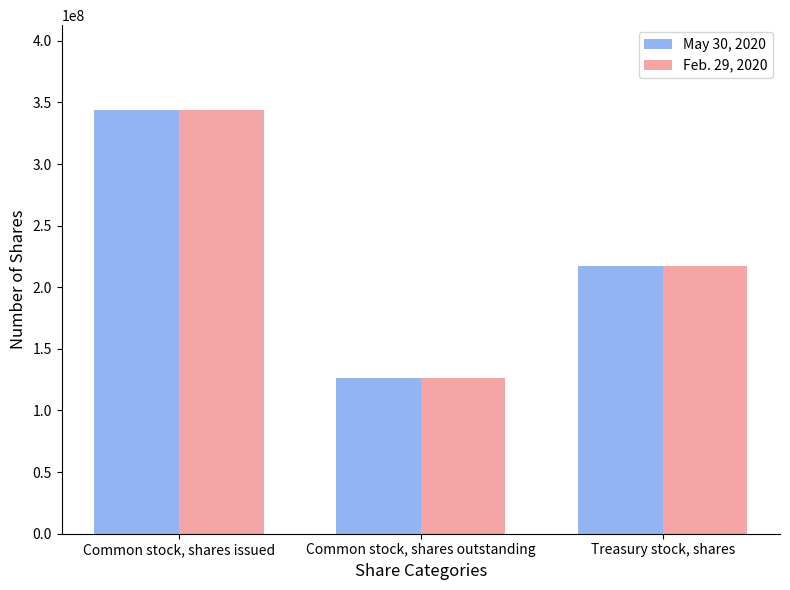

What is the sum of all May 30, 2020 values?

687836000